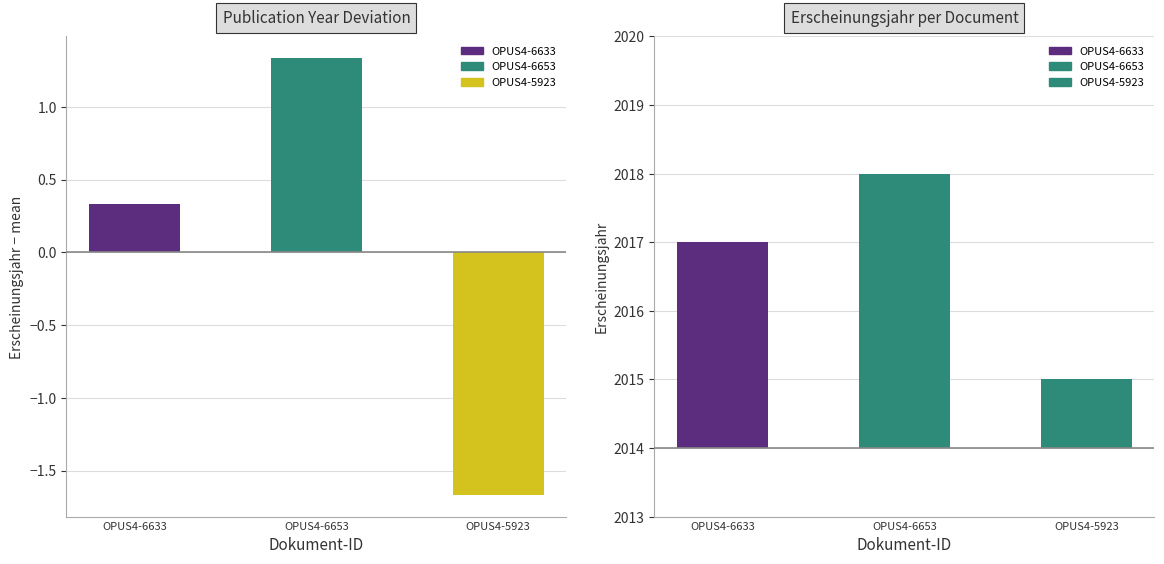

What is the greatest value displayed?

1.3